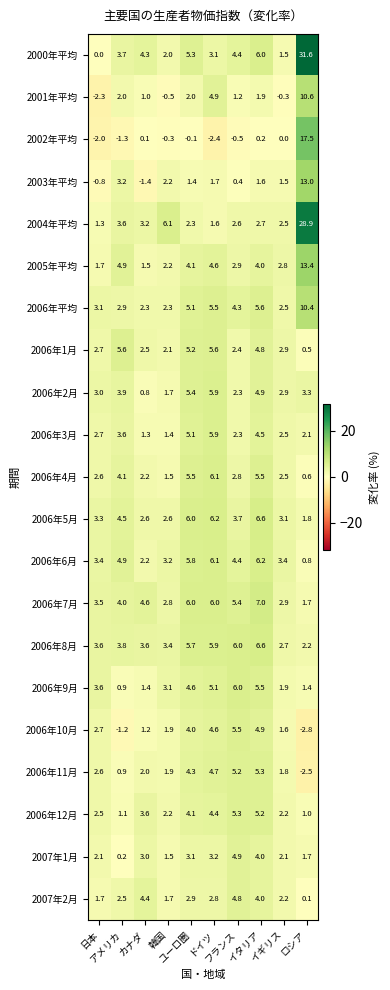

Which series has the largest total across all categories?

2000年平均